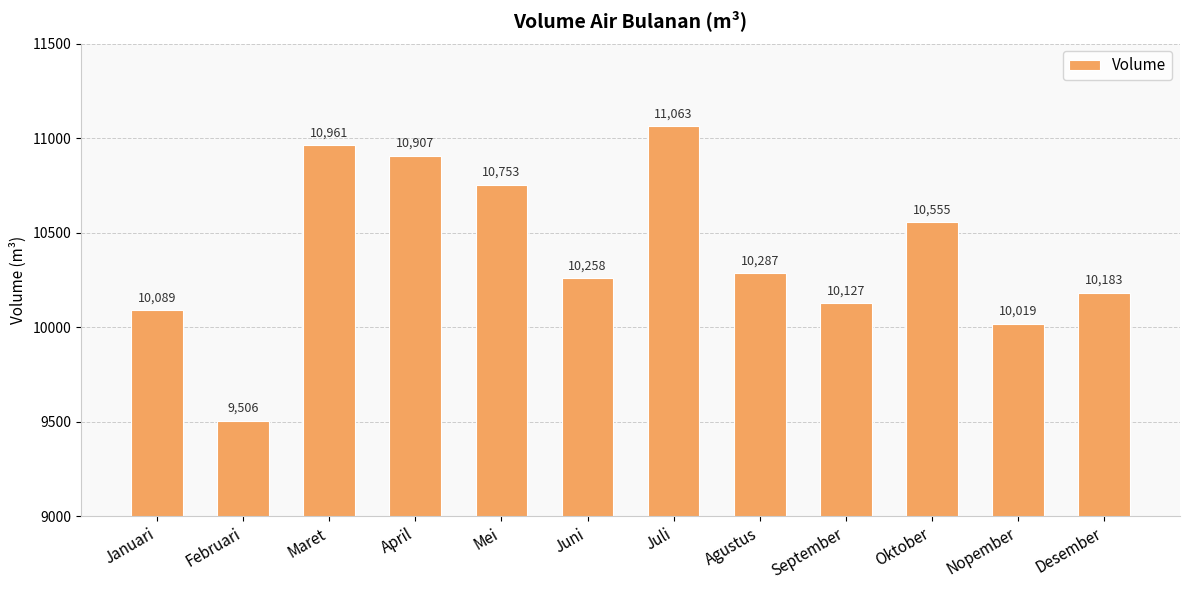

Reading left to right, what are all the values shown in this chart?

10089	9506	10961	10907	10753	10258	11063	10287	10127	10555	10019	10183